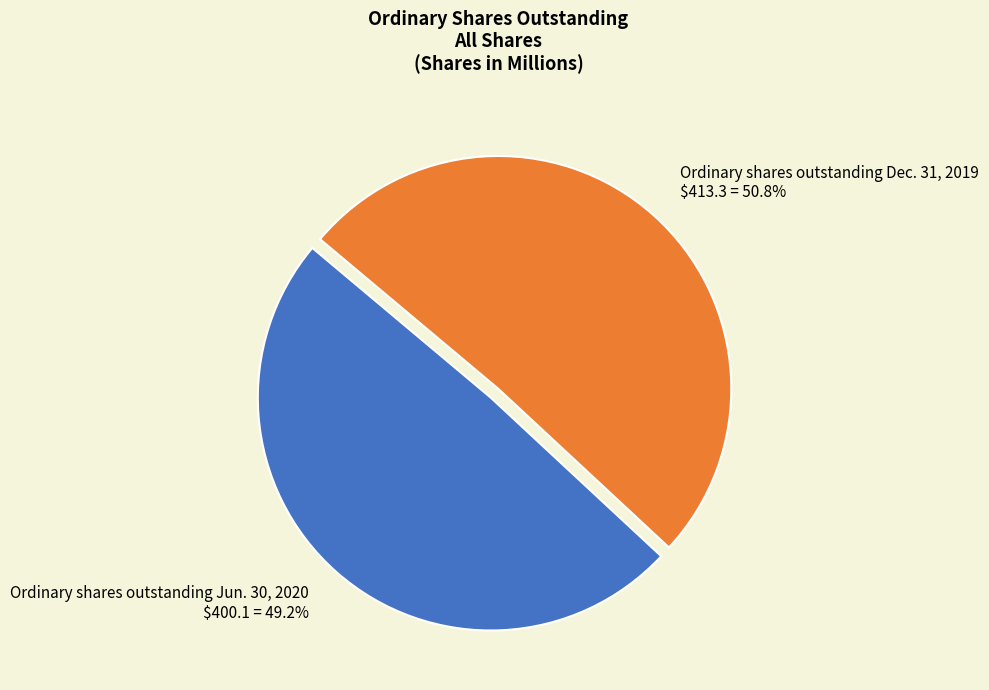

Which category has the biggest portion of the pie?

Ordinary shares outstanding Dec. 31, 2019